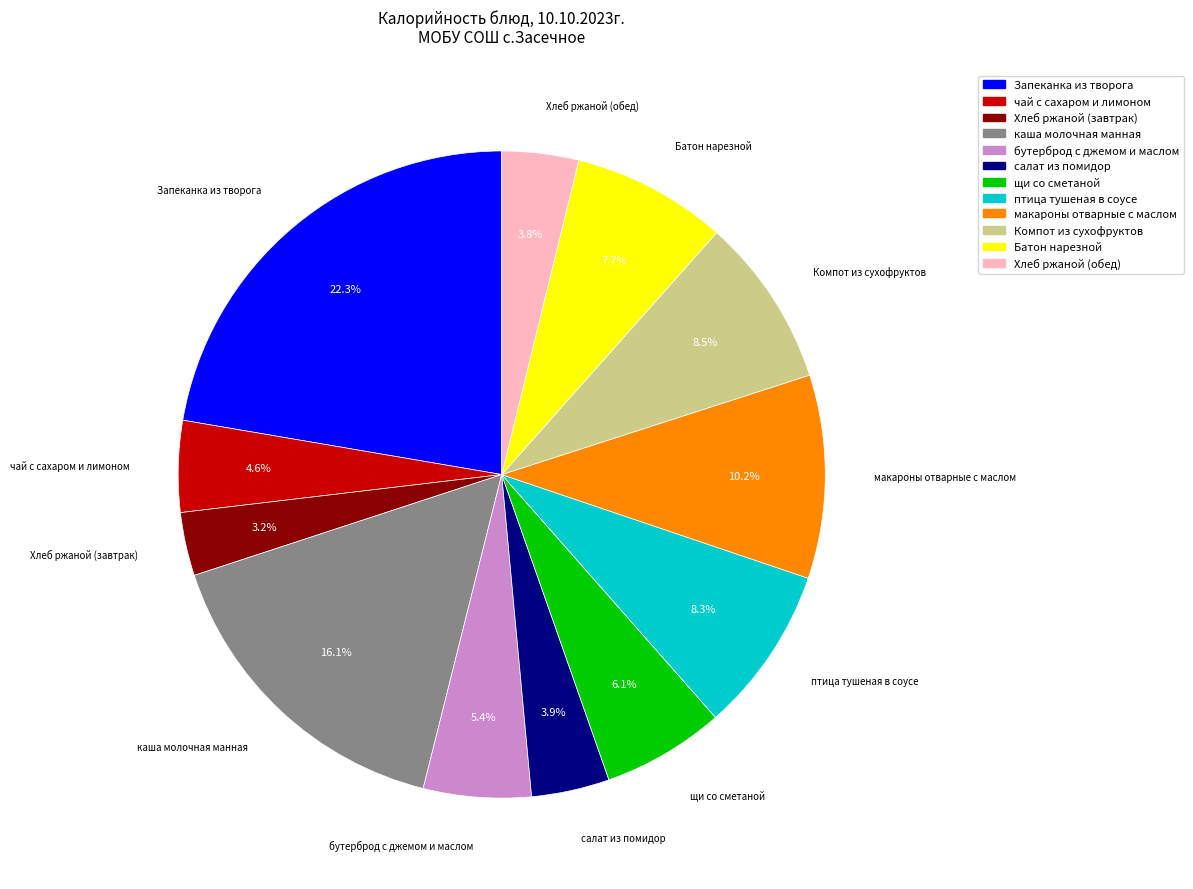

What percentage is NOT represented by салат из помидор?

96.1%